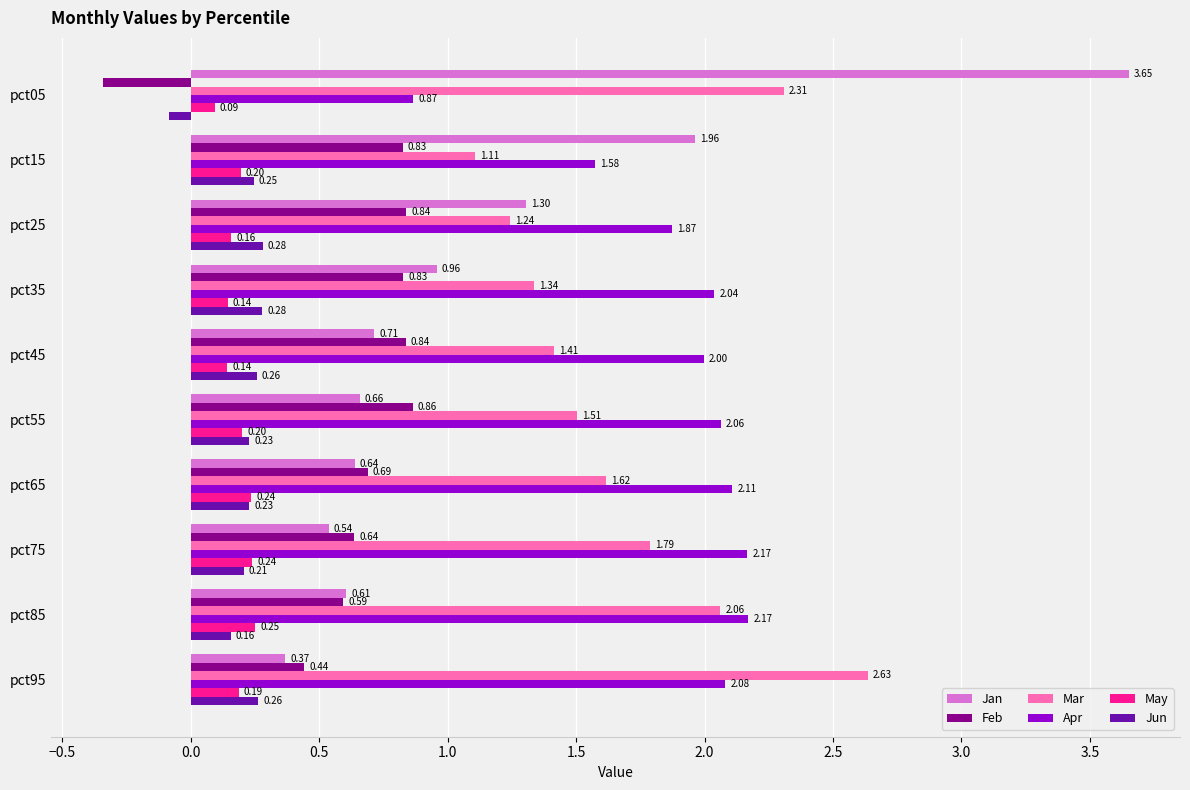

At which label is Apr closest to 1?

pct05